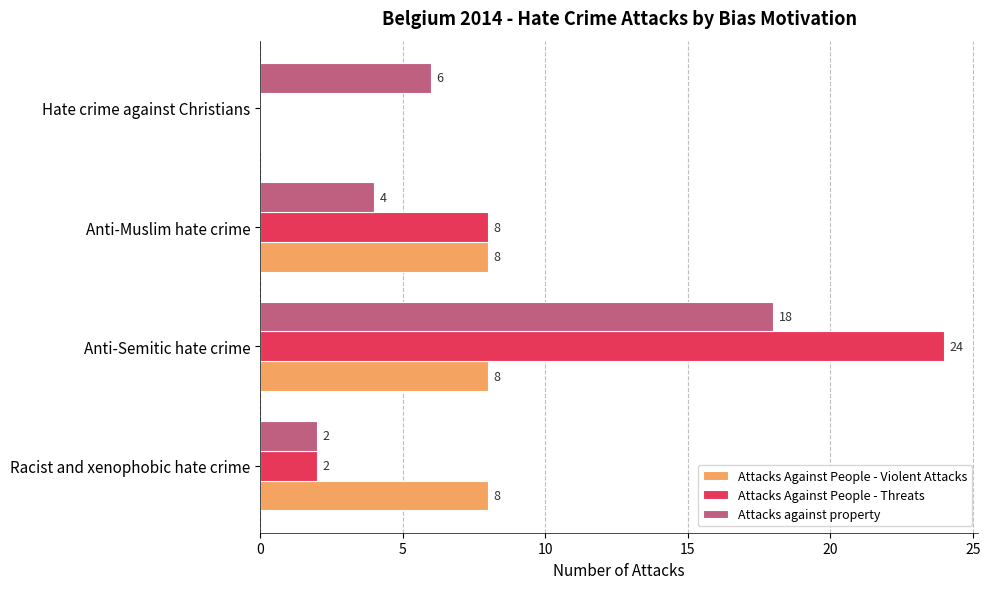

What is the greatest value displayed?

24